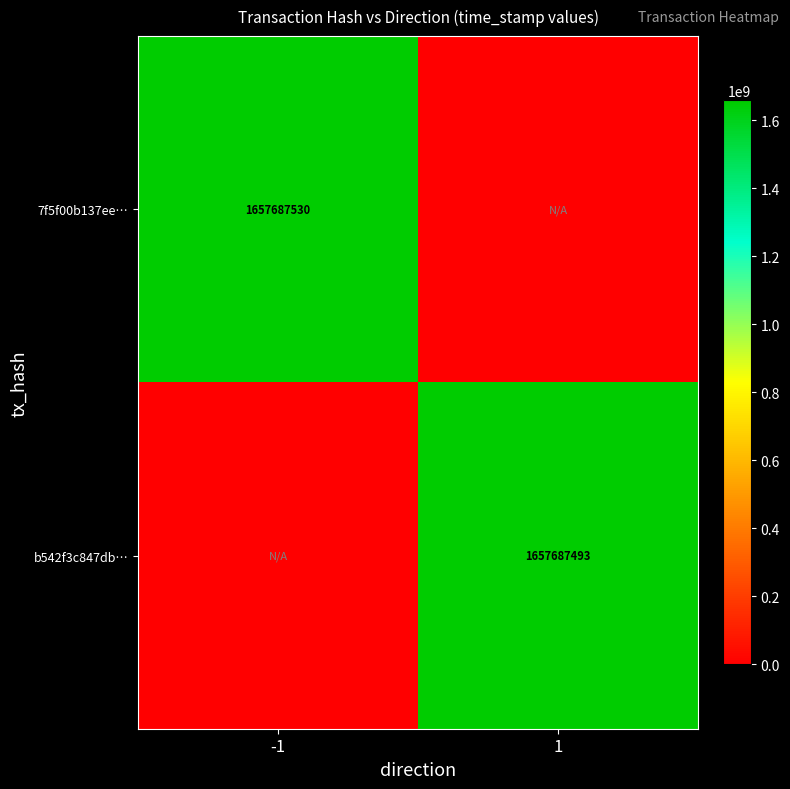

How many data points does each series have?

2